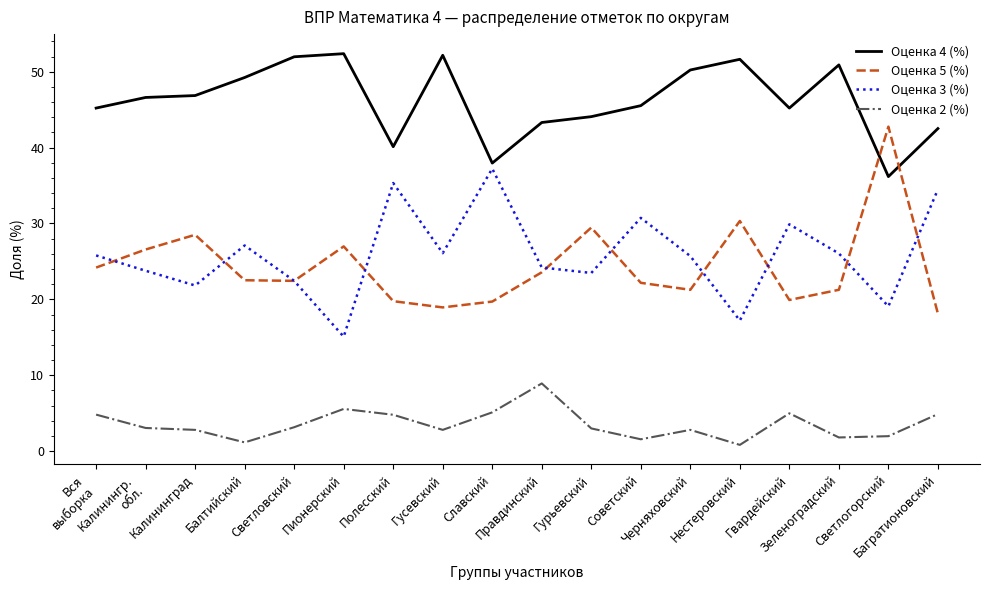

Which series has the largest total across all categories?

Оценка 4 (%)